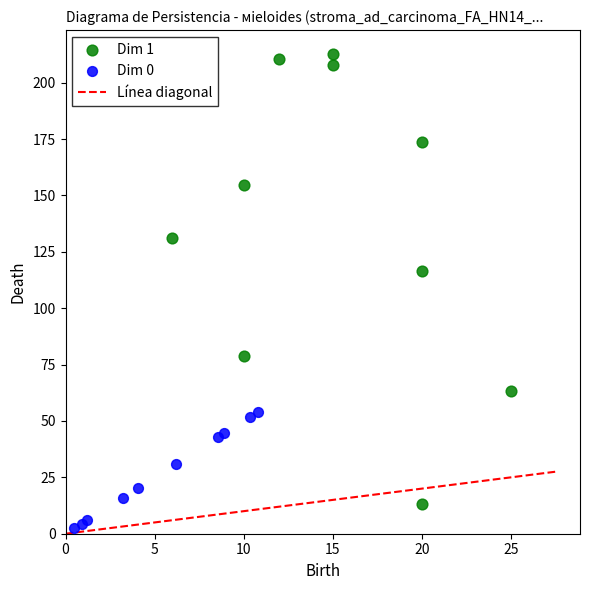

Which series reaches the minimum Y coordinate?

Dim 0